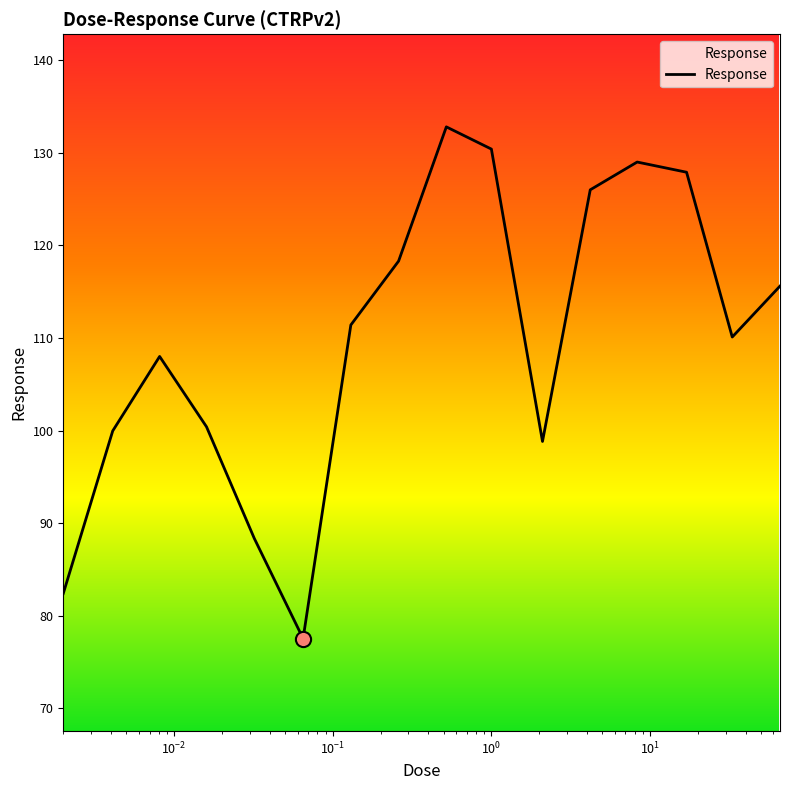

What is the minimum value shown in the chart?

77.5